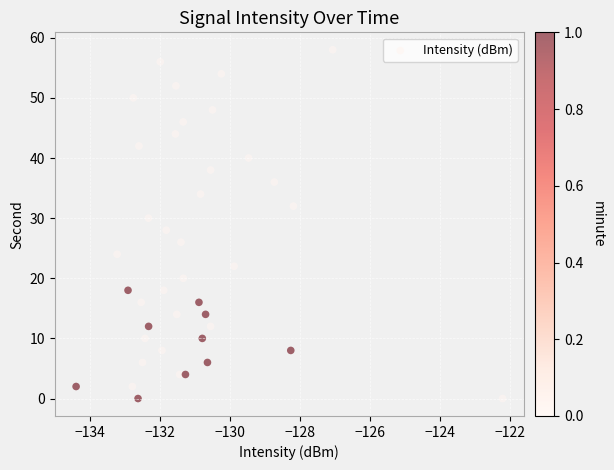

What is the range of Y values (max minus min)?

58